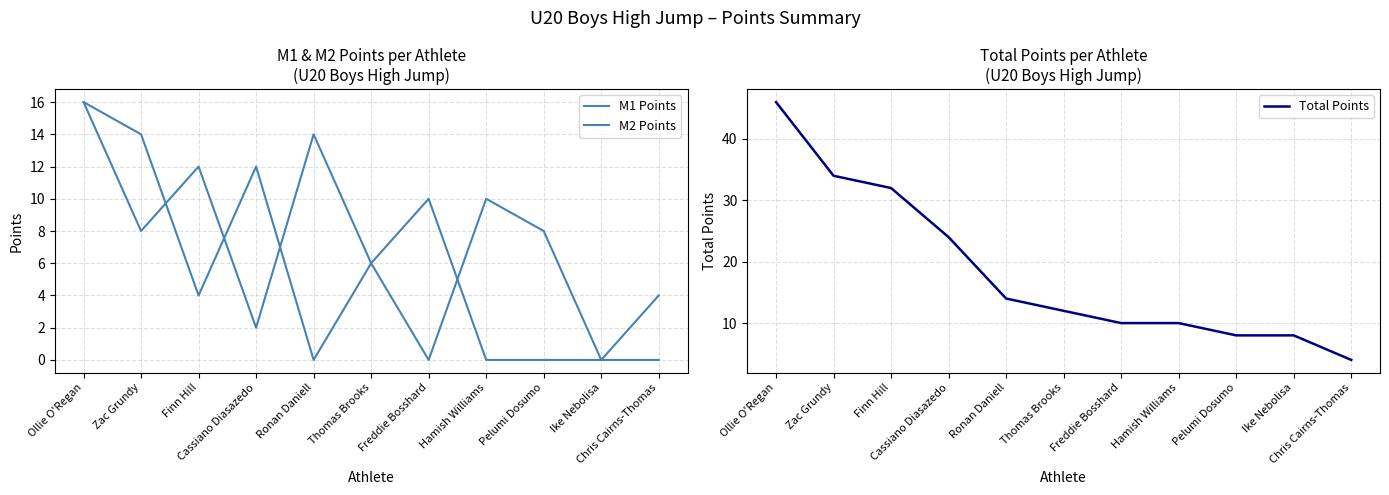

How many values in the Total Points series exceed 12?

5